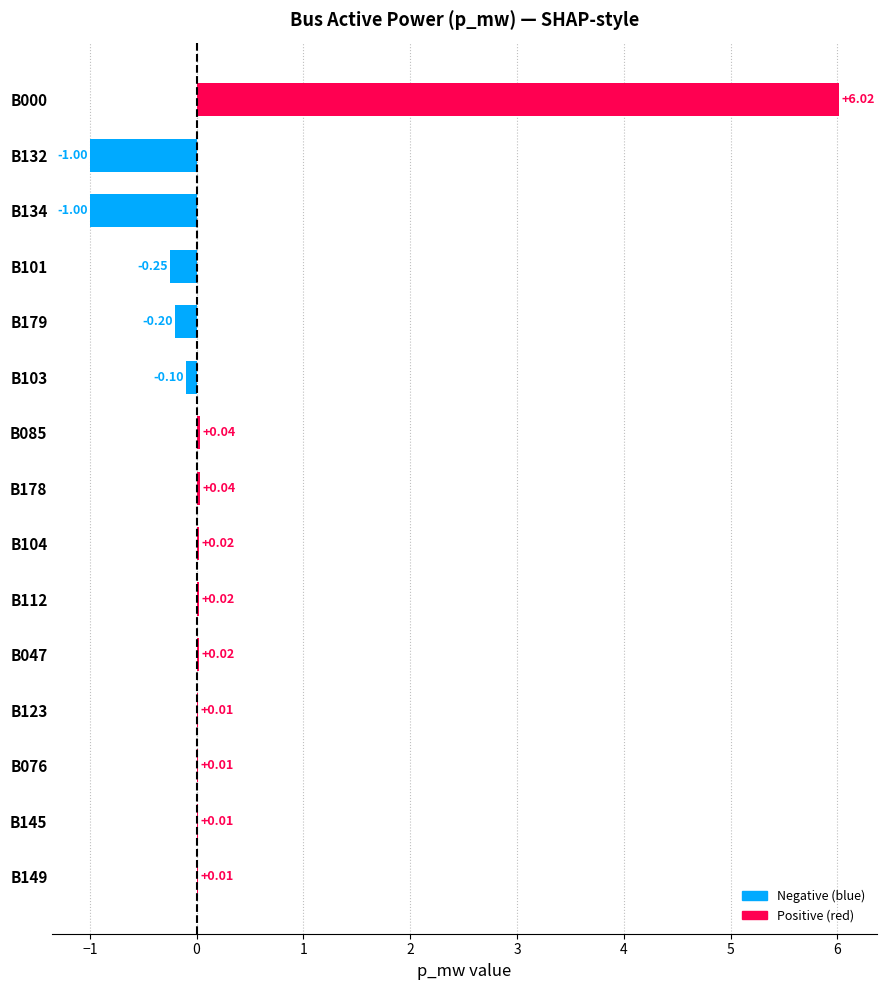

Are the bars horizontal?

Yes